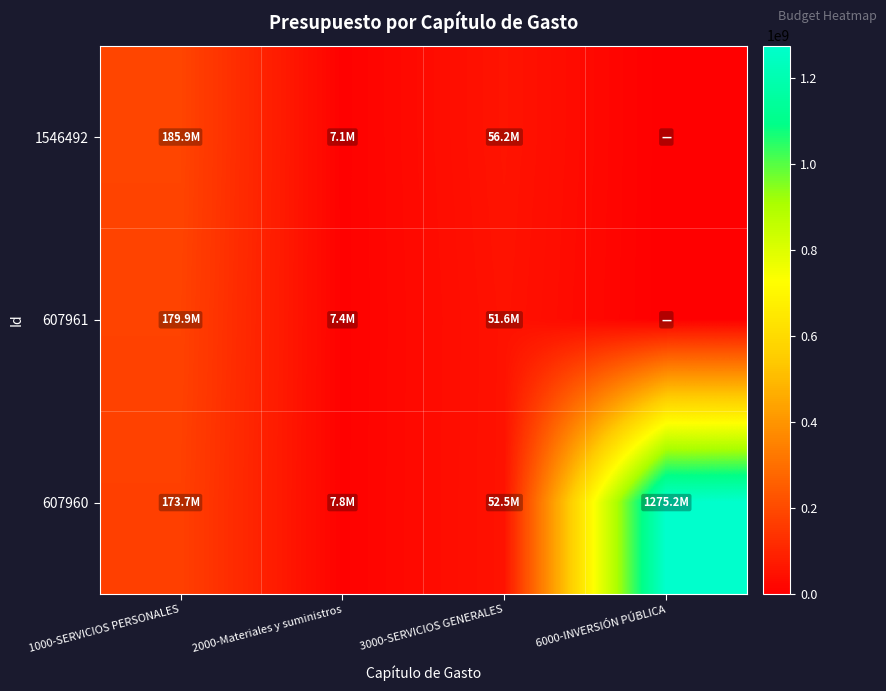

Which has a higher value, 2000-Materiales y suministros or 6000-INVERSIÓN PÚBLICA?

2000-Materiales y suministros